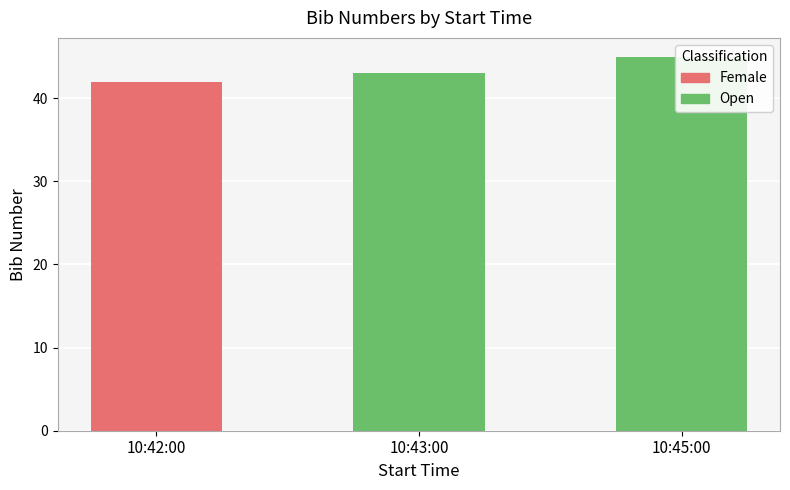

How many bars are there in total?

3